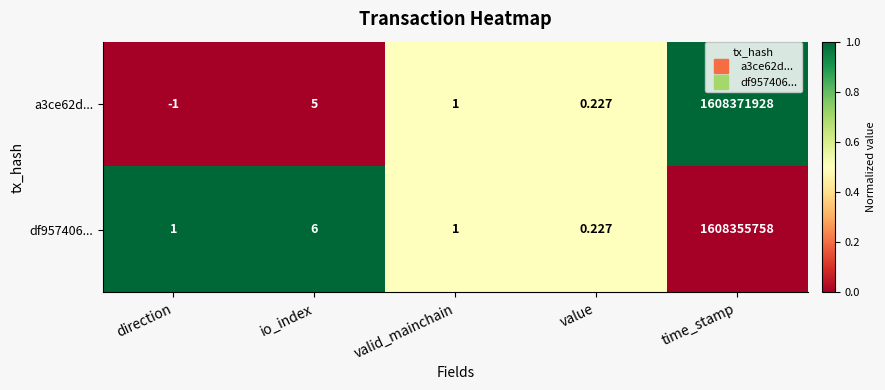

Which series has the largest total across all categories?

a3ce62d...